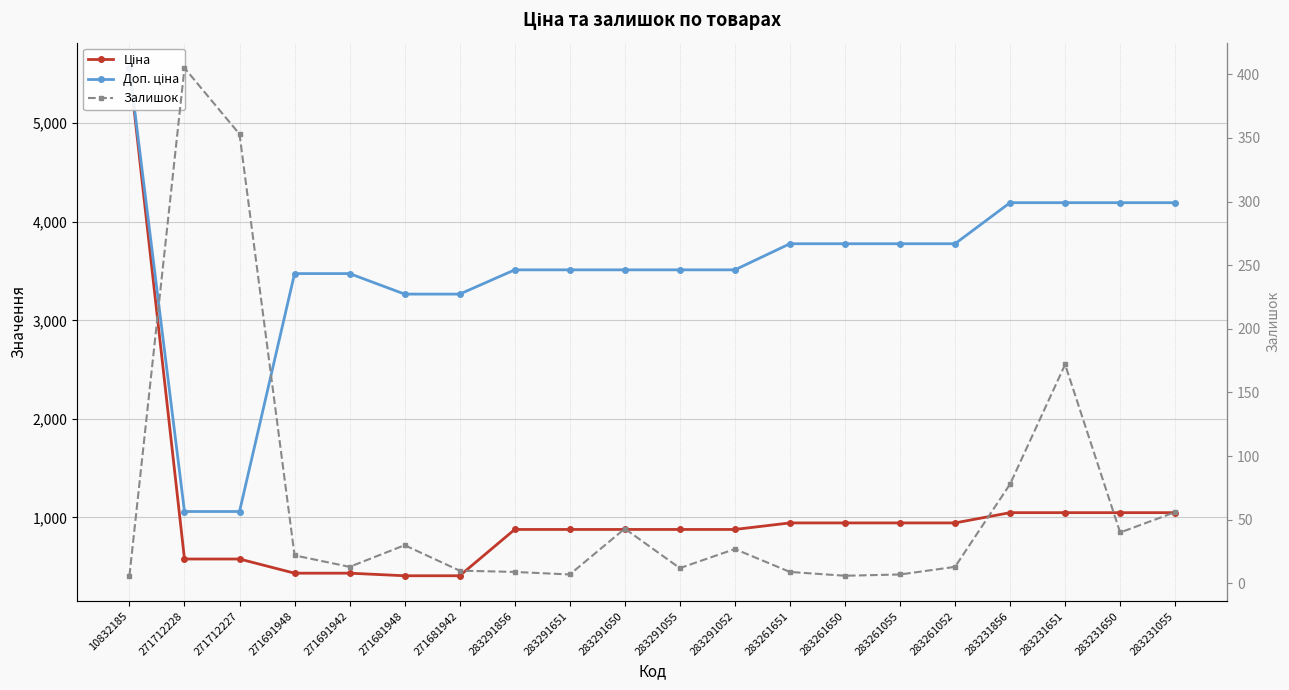

Is it true that Доп. ціна equals 3265.8 at 271681942?

True